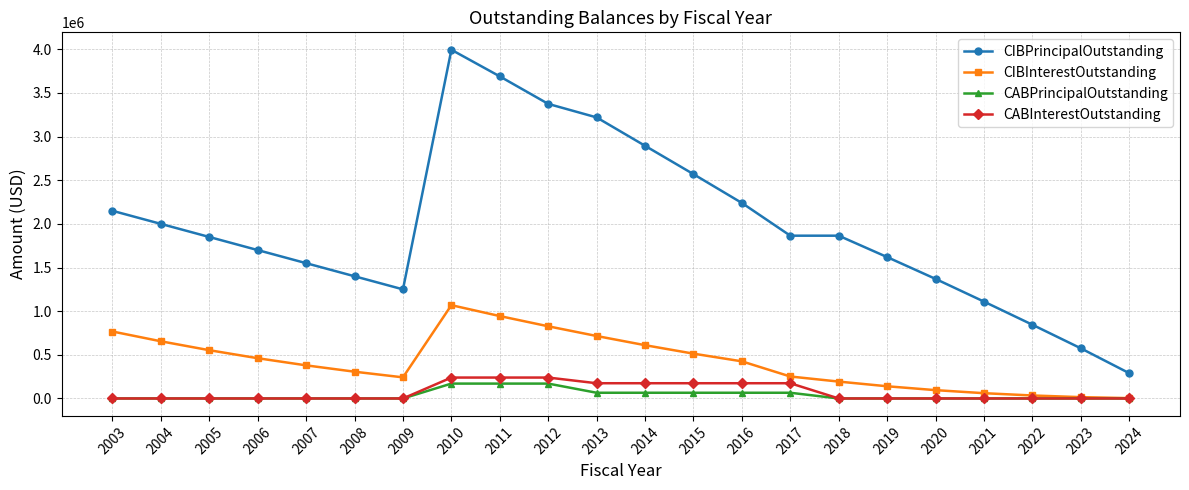

What is the maximum value shown in the chart?

3995000.0